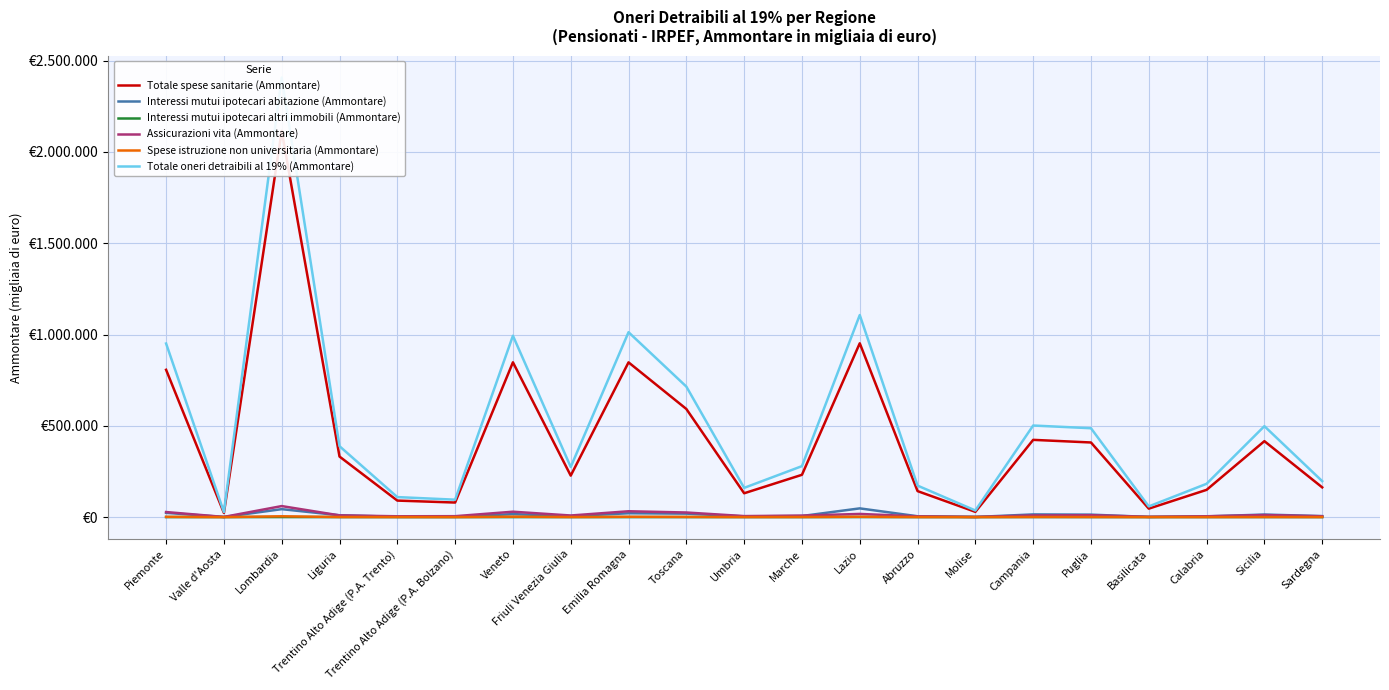

True or false: Interessi mutui ipotecari altri immobili (Ammontare) has a value of 380 at Campania.

True